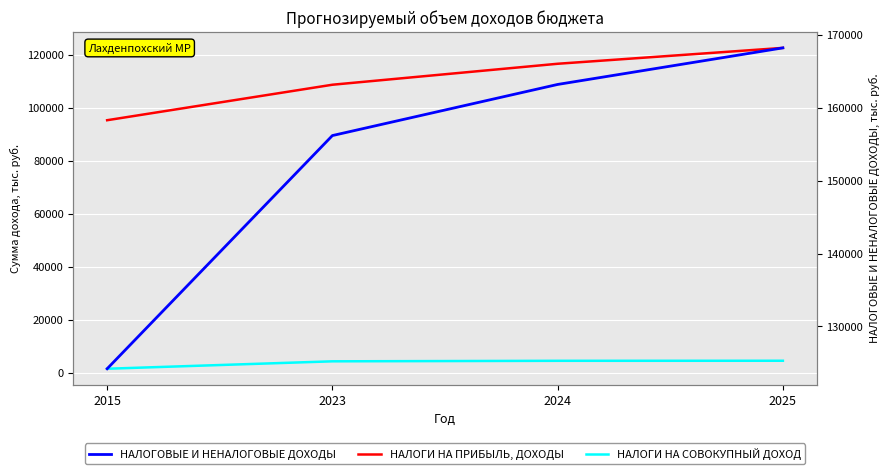

True or false: НАЛОГОВЫЕ И НЕНАЛОГОВЫЕ ДОХОДЫ has a value of 156209.0 at 2023.

True